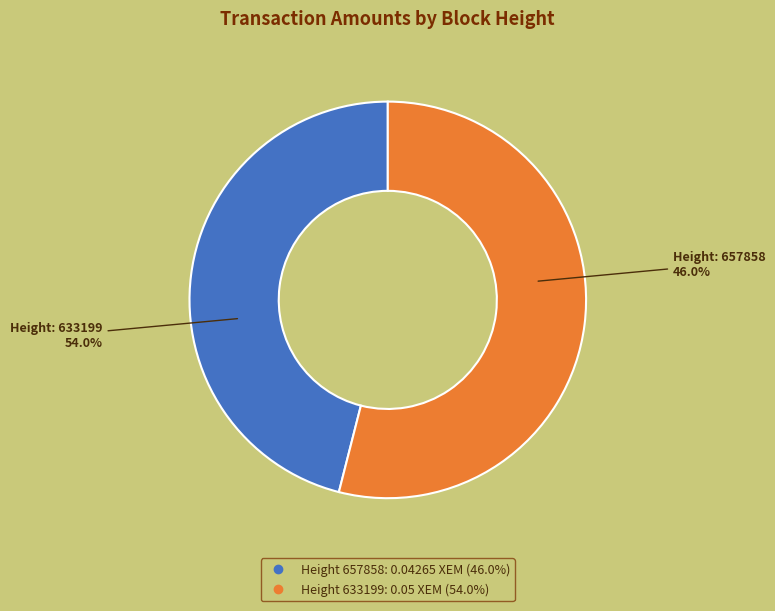

To the nearest percent, what is the difference between the 633199 and 657858 slice percentages?

8%